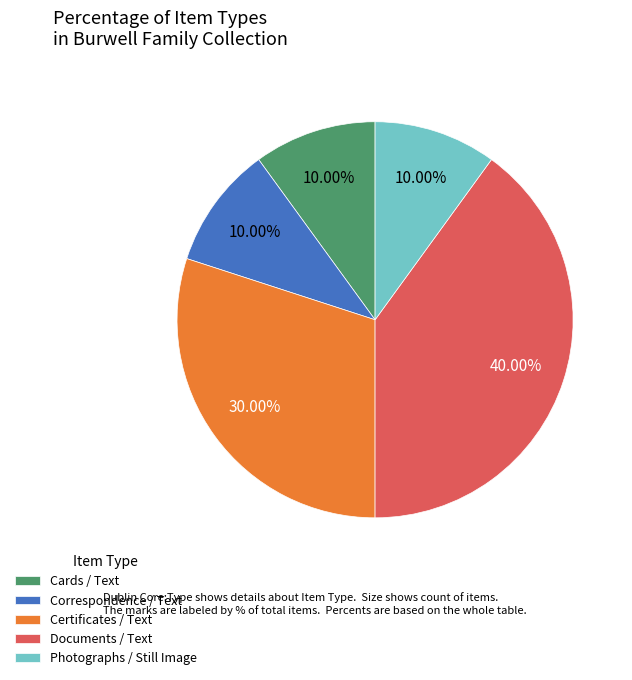

What is the largest slice in the pie chart?

Documents / Text